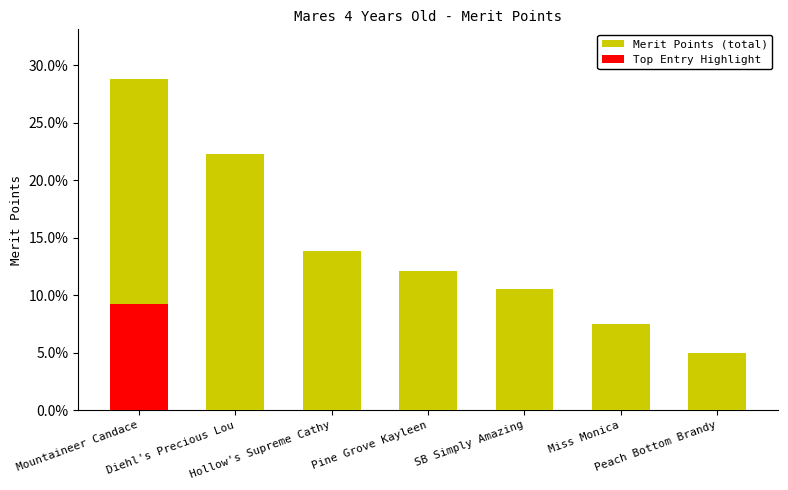

Reading left to right, transcribe all the data shown in this chart.

Merit Points (total): 0.3	0.2	0.1	0.1	0.1	0.1	0.0
Top Entry Highlight: 0.1	0.0	0.0	0.0	0.0	0.0	0.0